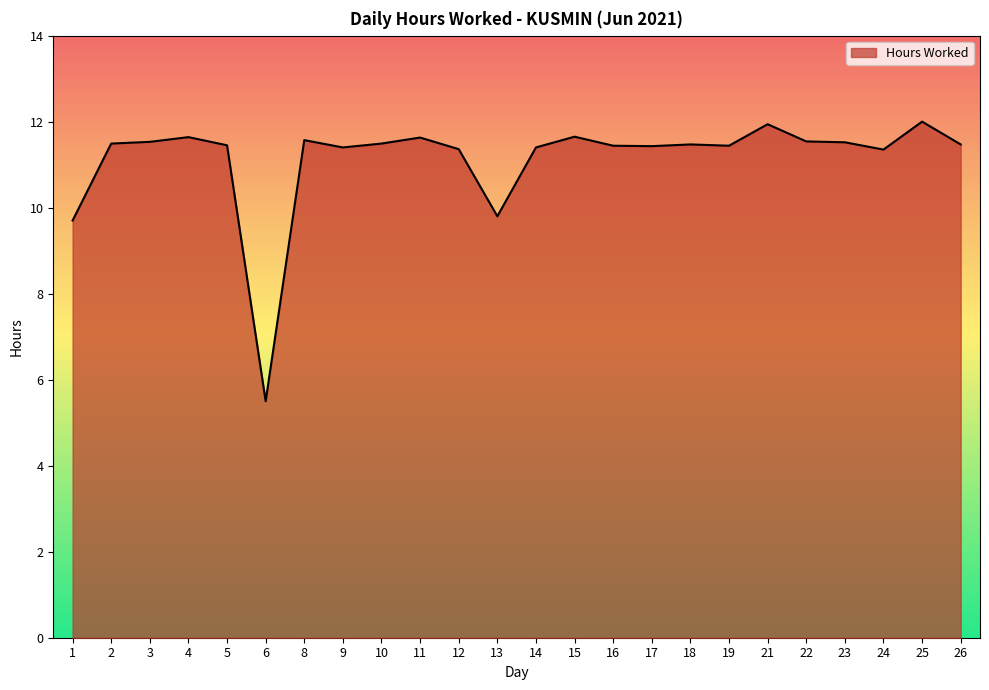

Between 8 and 13, which is larger?

8